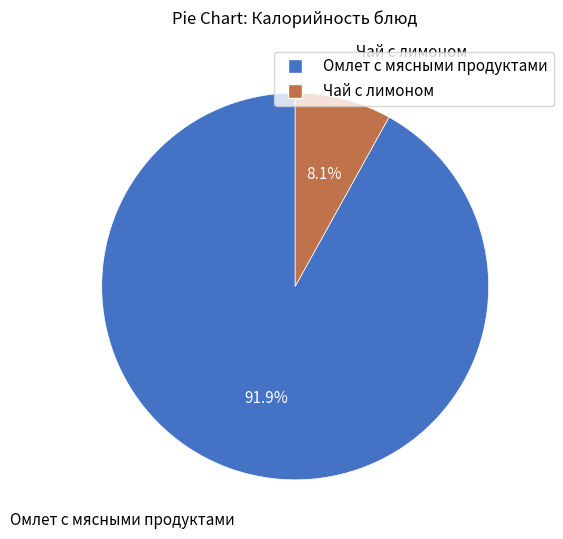

Count the number of slices in the pie.

2